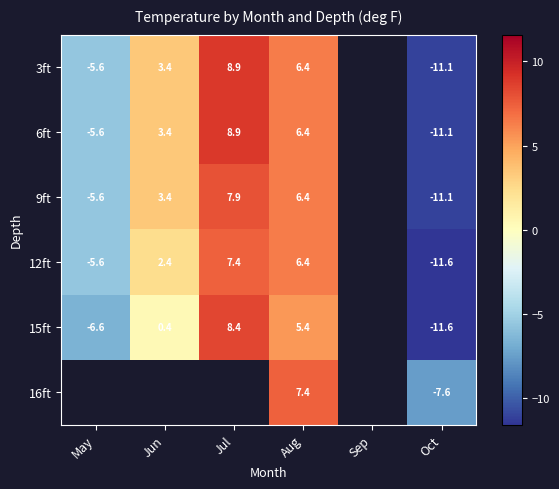

What is the lowest value of the 15ft series?

-11.6